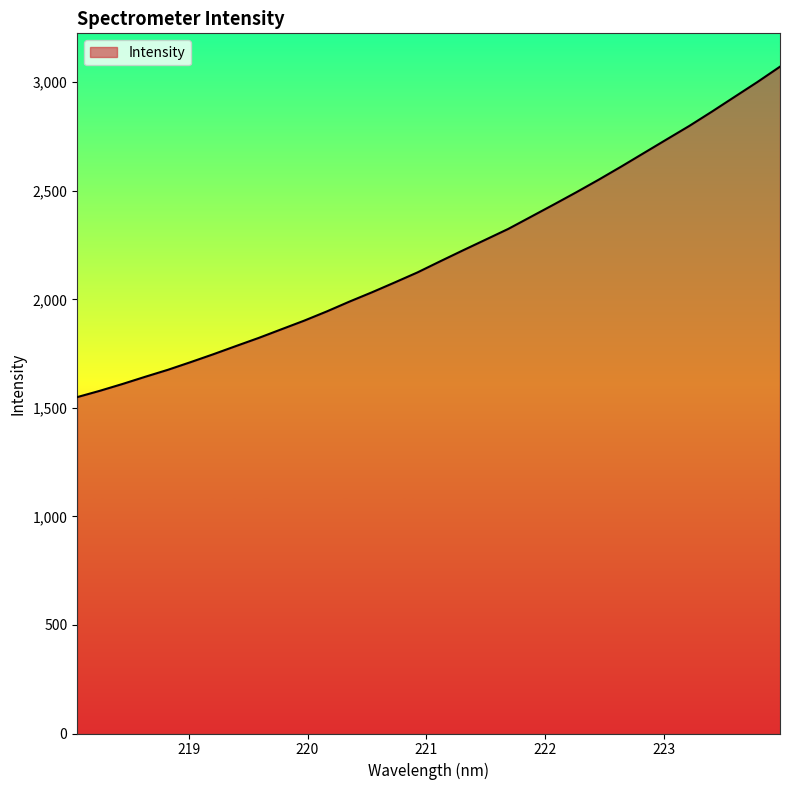

What is the difference between the maximum and minimum values?

1522.1